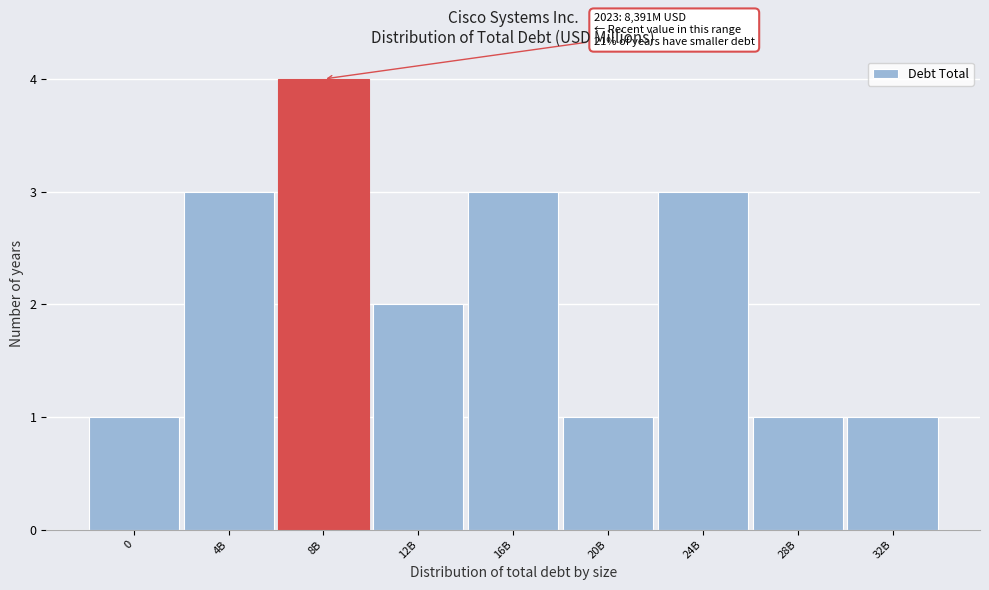

Reading left to right, what are all the values shown in this chart?

1	3	4	2	3	1	3	1	1